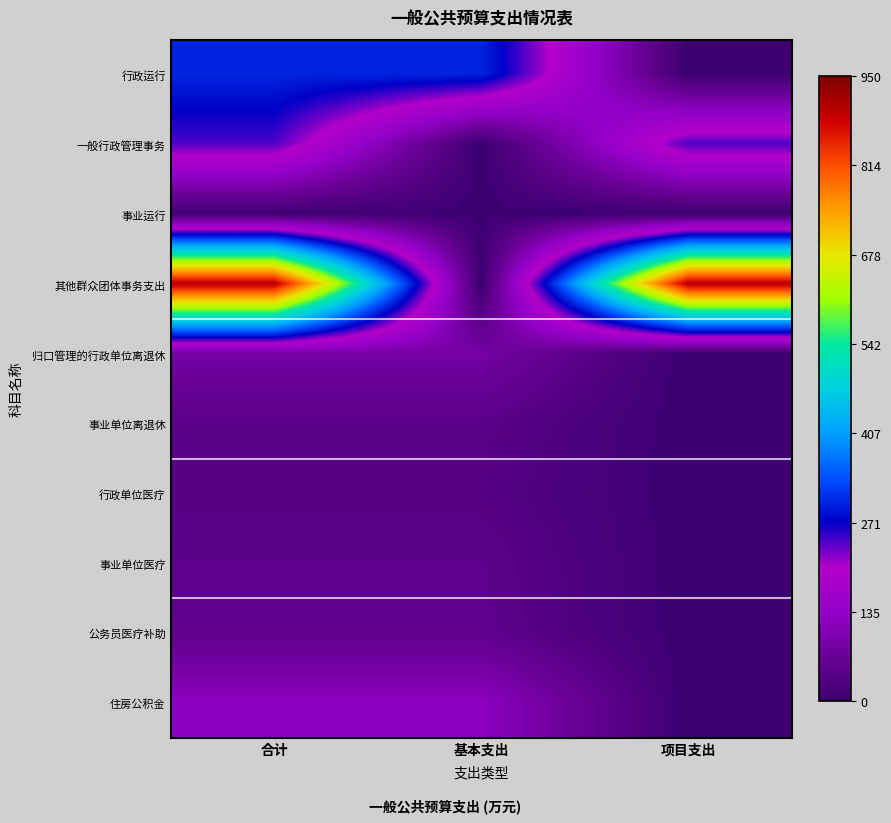

Which series has the largest range (max minus min)?

其他群众团体事务支出